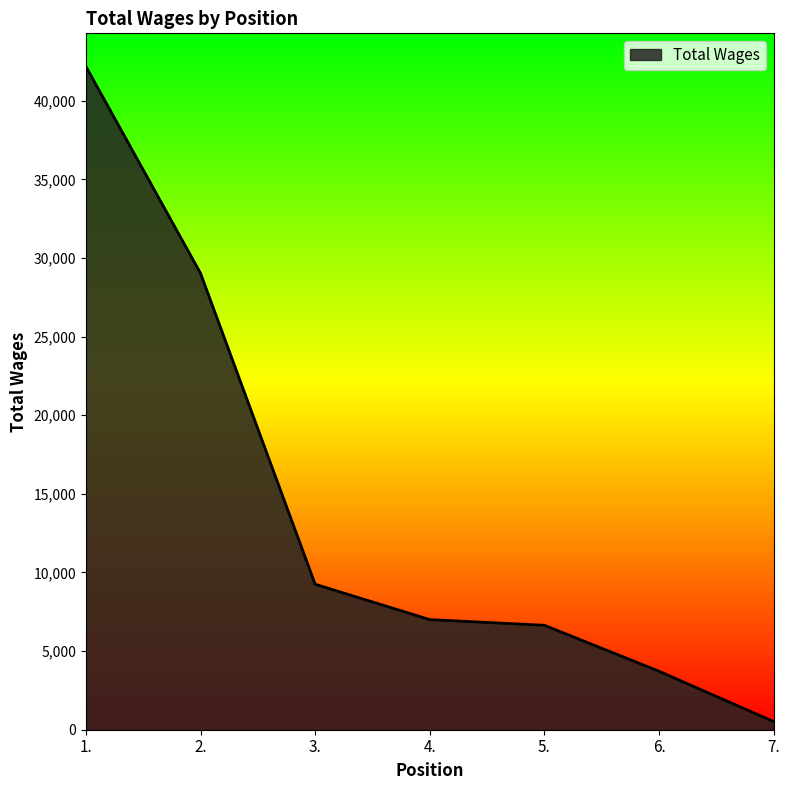

What is the ratio of the value at 2. to the value at 1.?

0.7